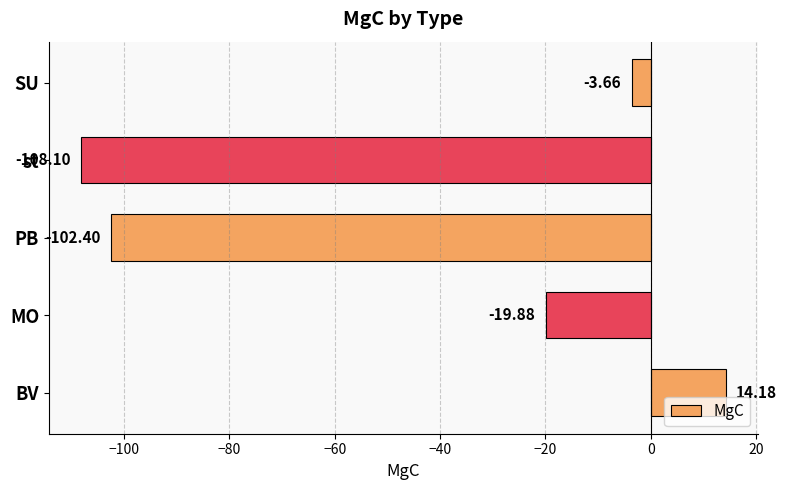

What is the change in value from MO to PB?

-82.5